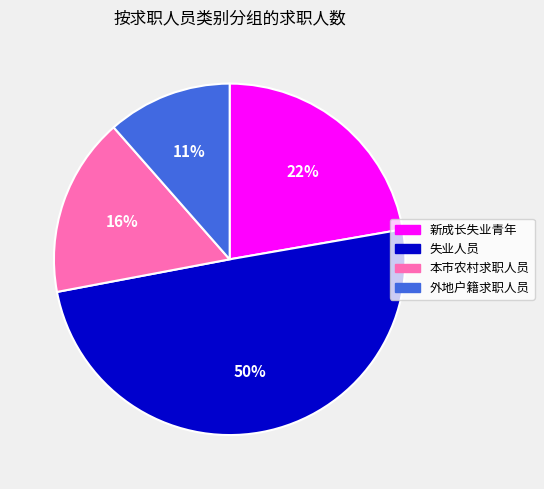

What percentage is the 外地户籍求职人员 slice, to the nearest percent?

11%